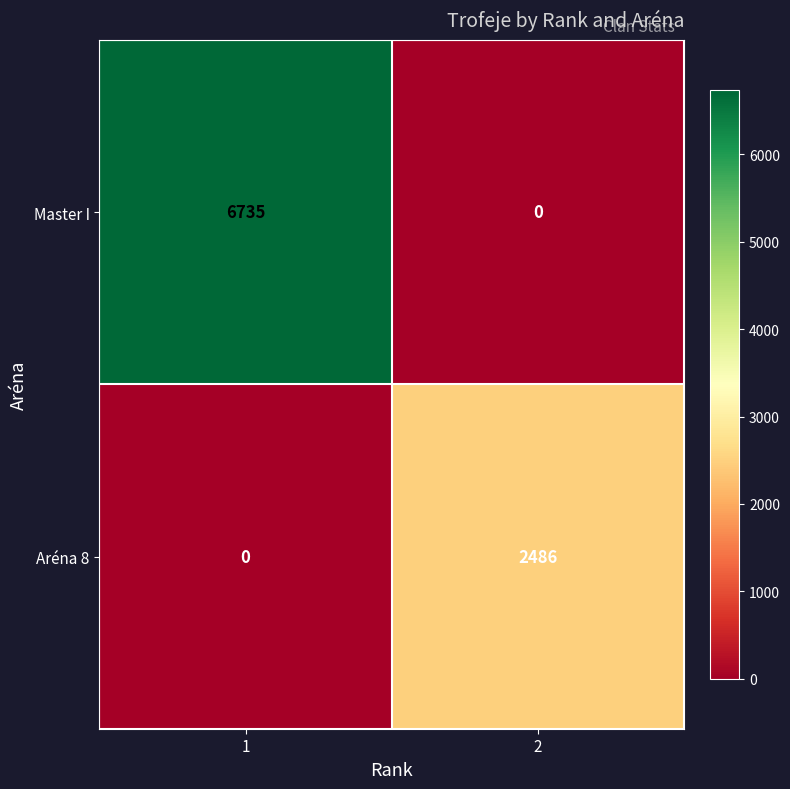

Reading right to left, transcribe all the data shown in this chart.

Master I: 2=0	1=6735
Aréna 8: 2=2486	1=0